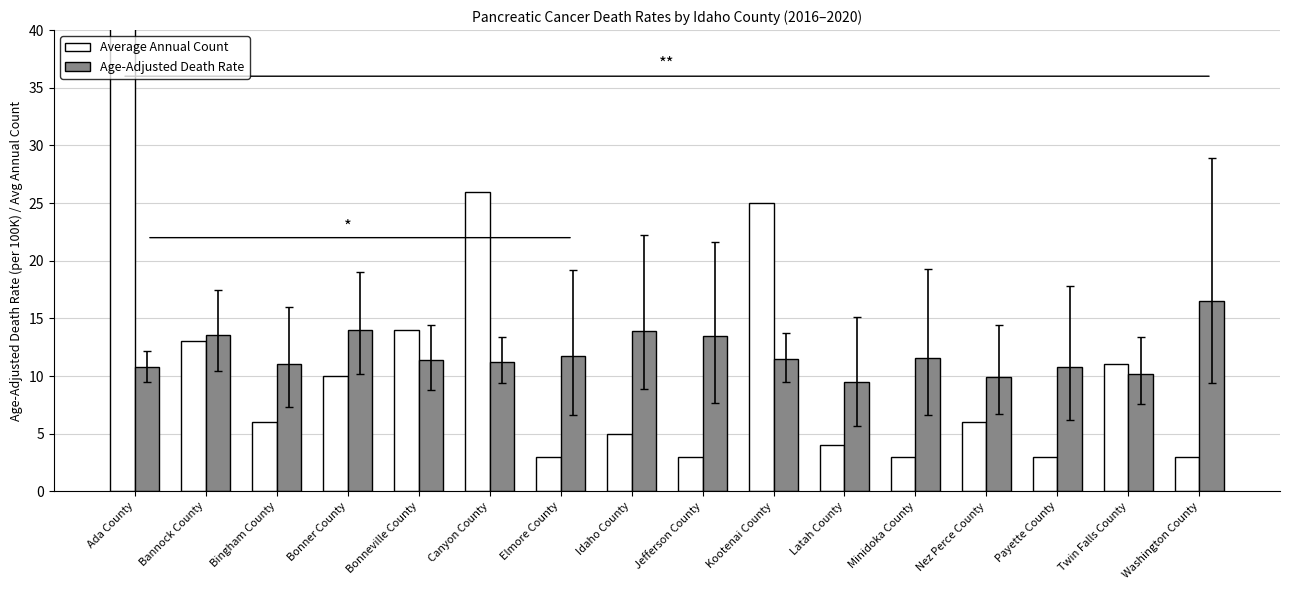

Rank the categories by Average Annual Count value from highest to lowest.

Ada County, Canyon County, Kootenai County, Bonneville County, Bannock County, Twin Falls County, Bonner County, Bingham County, Nez Perce County, Idaho County, Latah County, Elmore County, Jefferson County, Minidoka County, Payette County, Washington County